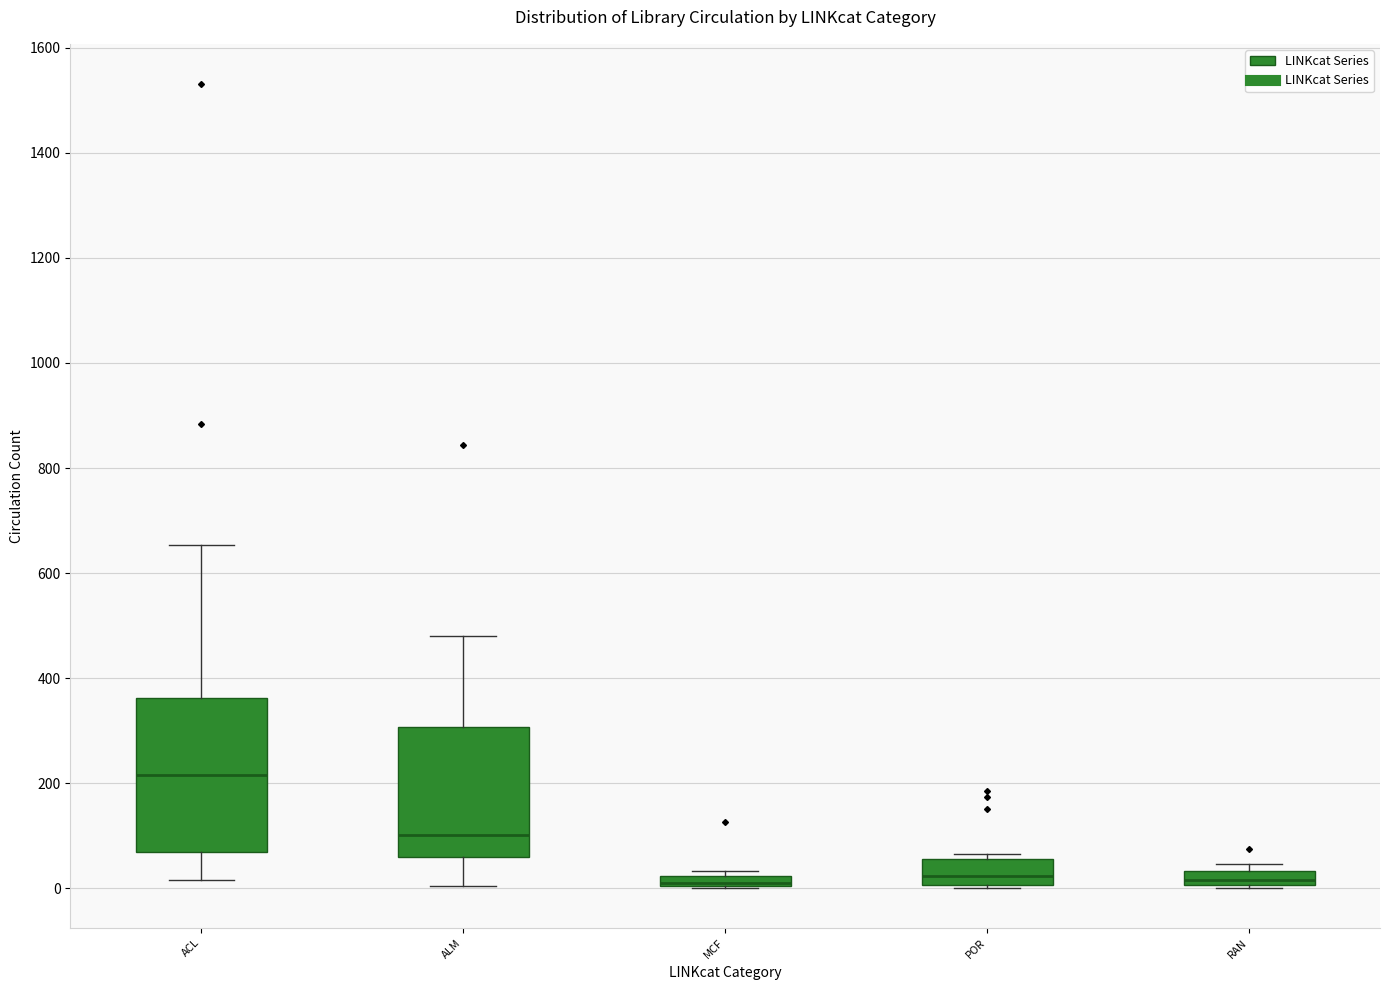

Comparing the boxes themselves (not the whiskers), which one is the tallest?

ACL